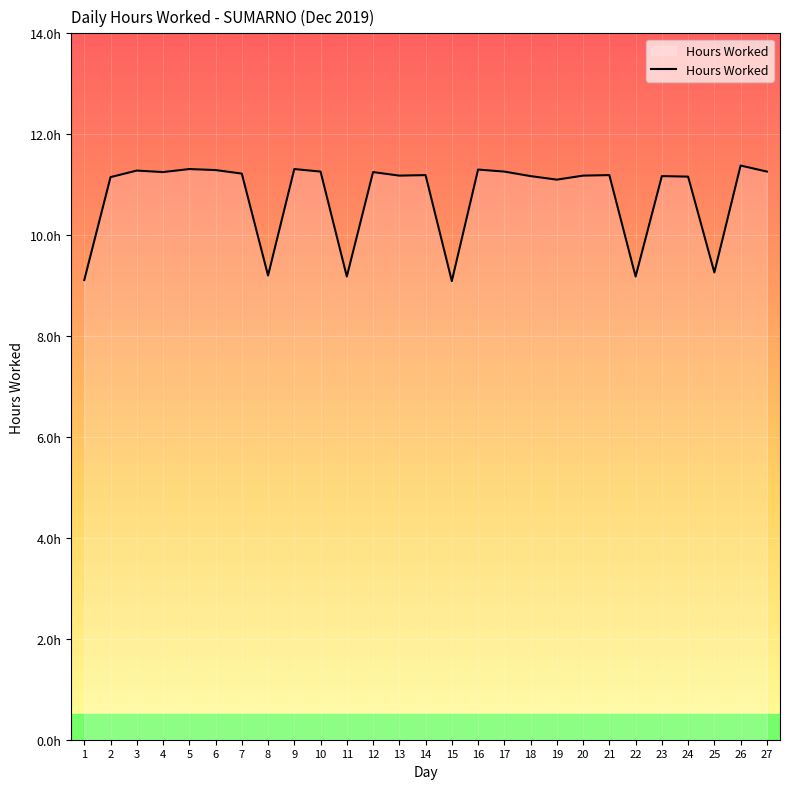

Rank the categories by value from highest to lowest.

26, 5, 9, 16, 6, 3, 10, 17, 27, 4, 12, 7, 14, 21, 13, 20, 18, 23, 24, 2, 19, 25, 8, 11, 22, 1, 15